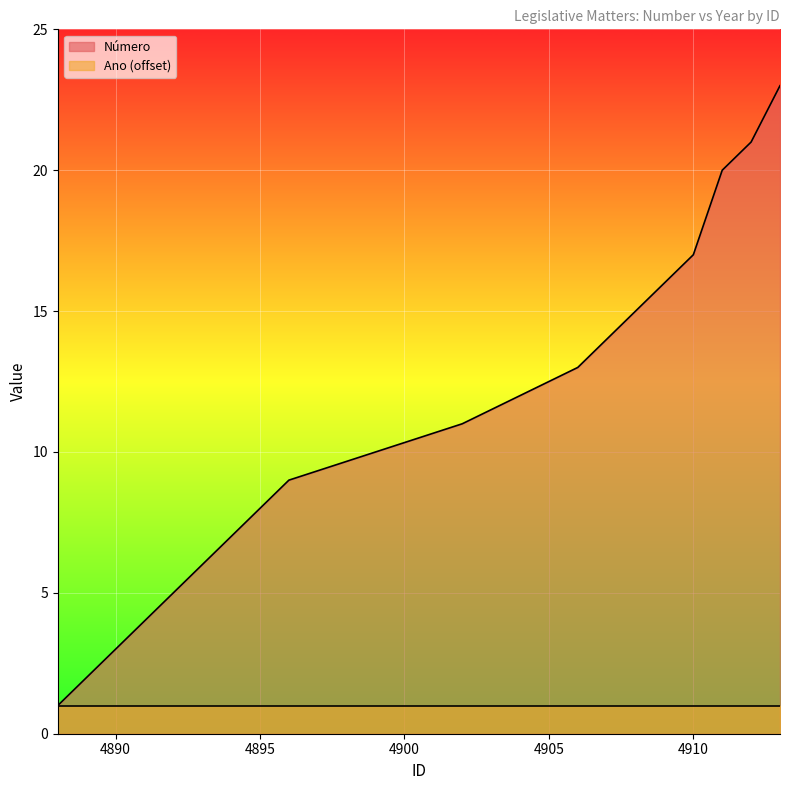

Approximately how many times larger is the value at 4894 compared to 4907?

0.5